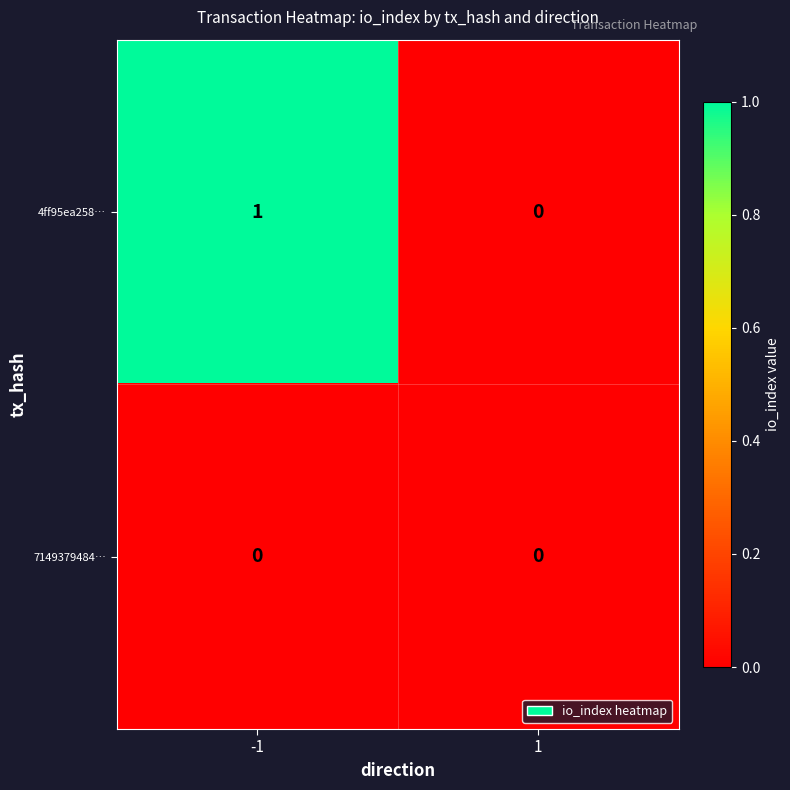

At which category is the sum across all series the highest?

-1